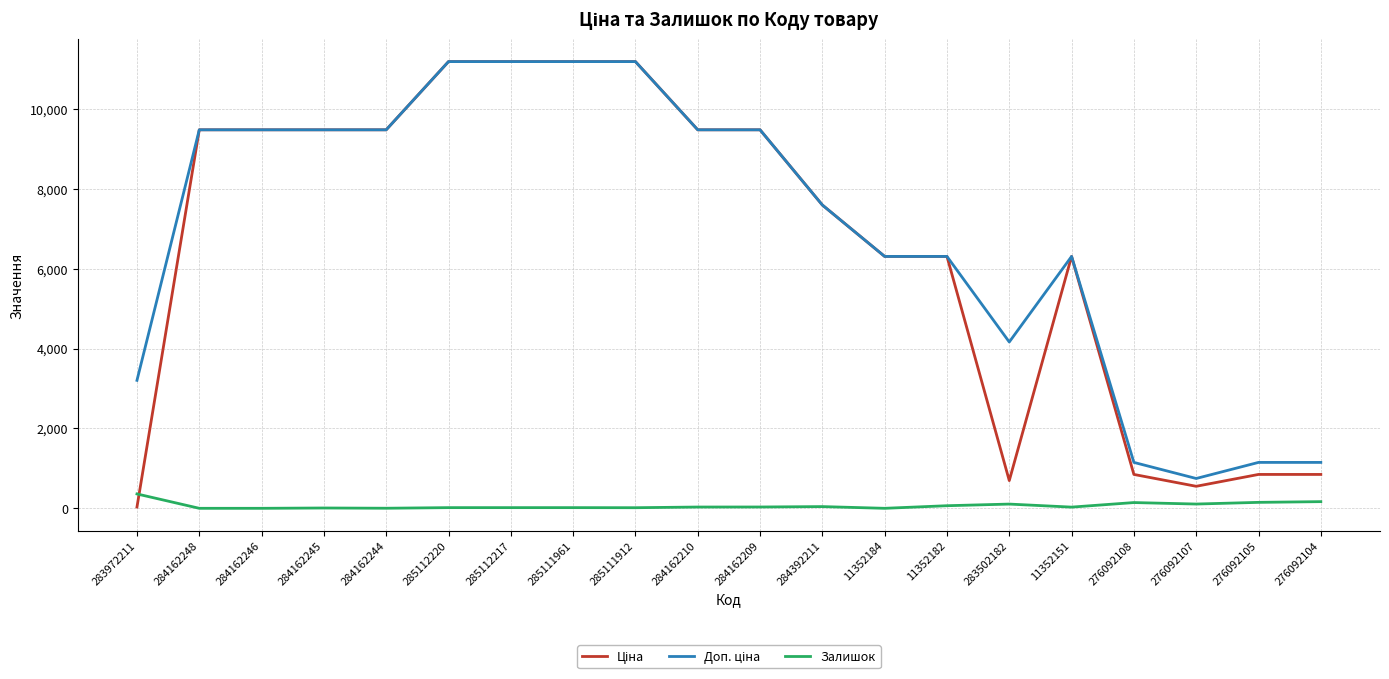

The Залишок series shows 106.0 at 283502182. True or false?

True